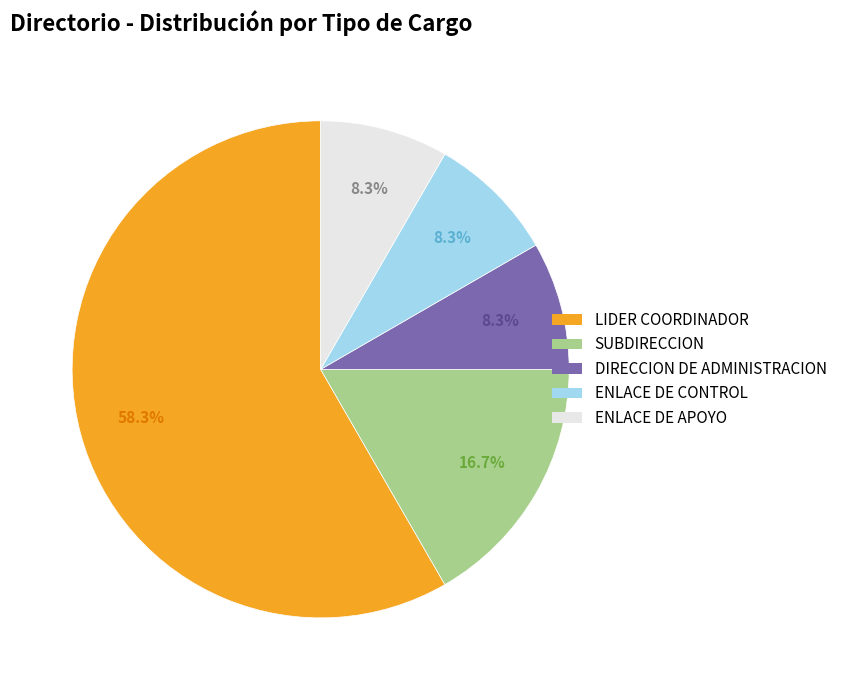

Is there a majority slice in this chart?

Yes